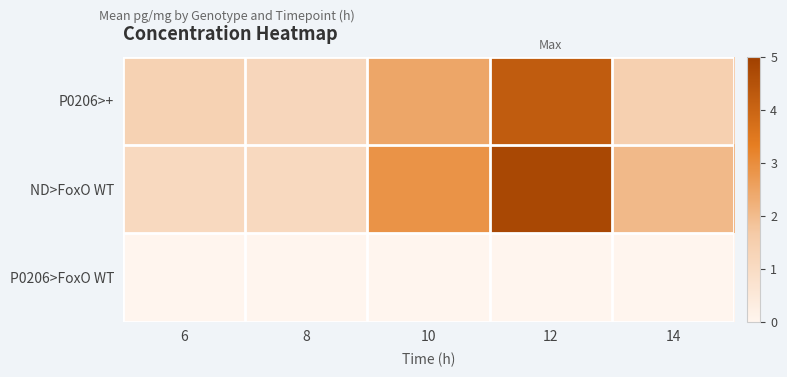

Which series has the largest total across all categories?

ND>FoxO WT